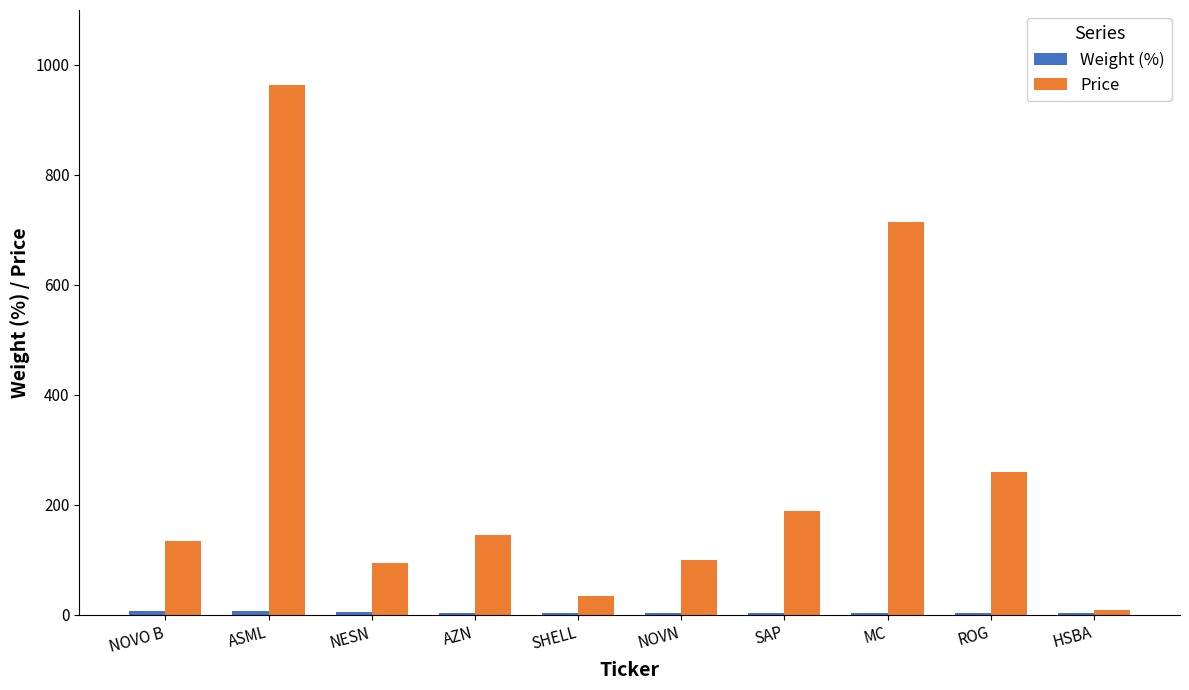

At which label is Price closest to 486?

ROG